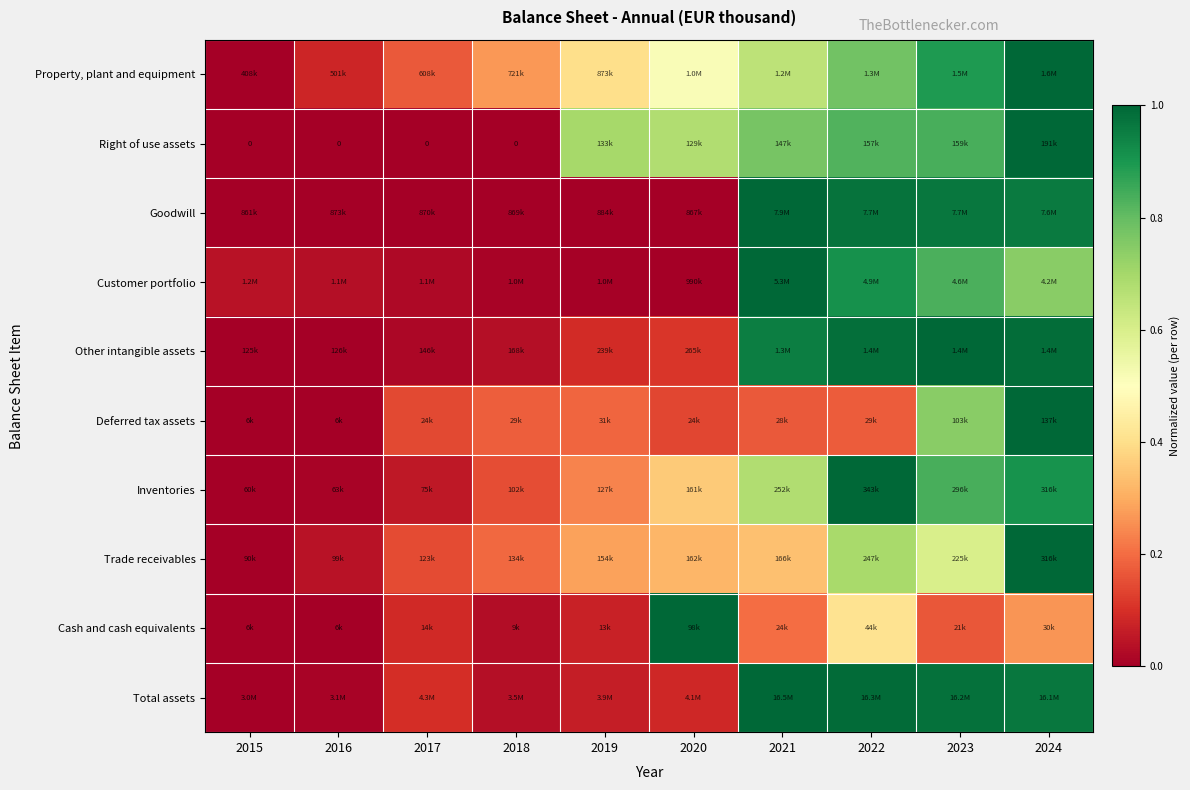

What value does the Inventories series have at 2018?

0.2